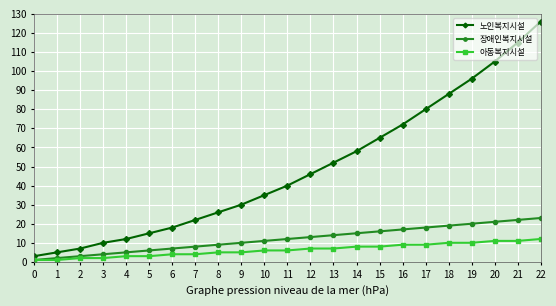

What is the maximum value shown in the chart?

126